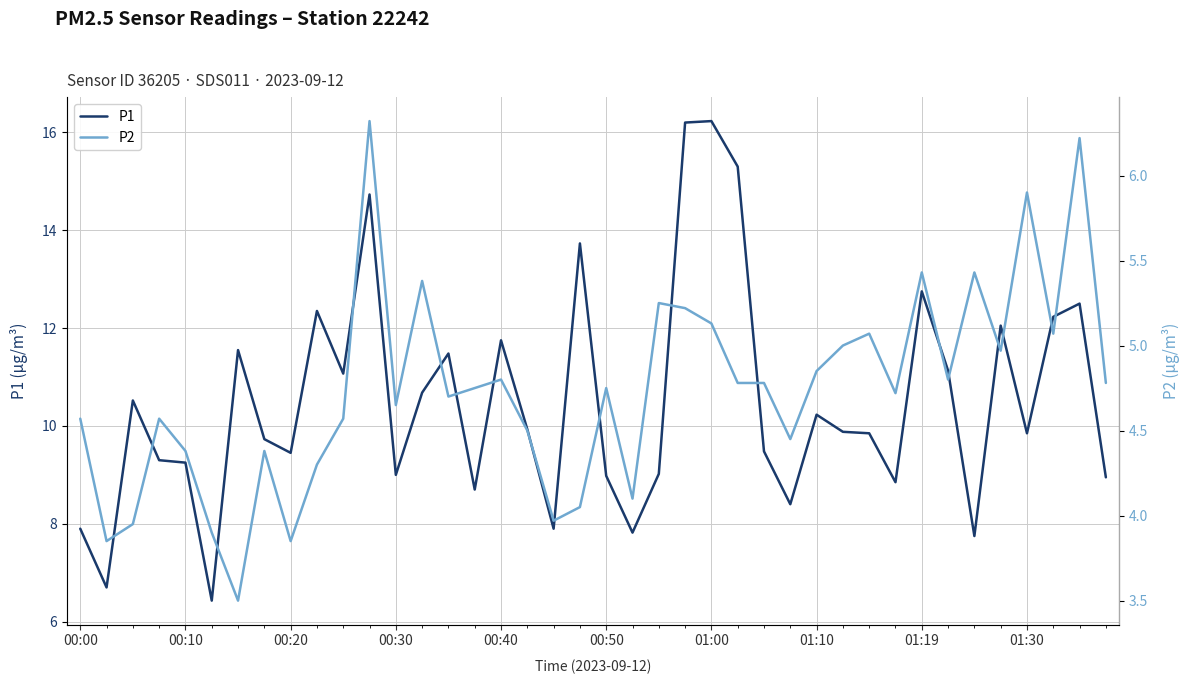

The P1 series shows 9.4 at 00:20. True or false?

True